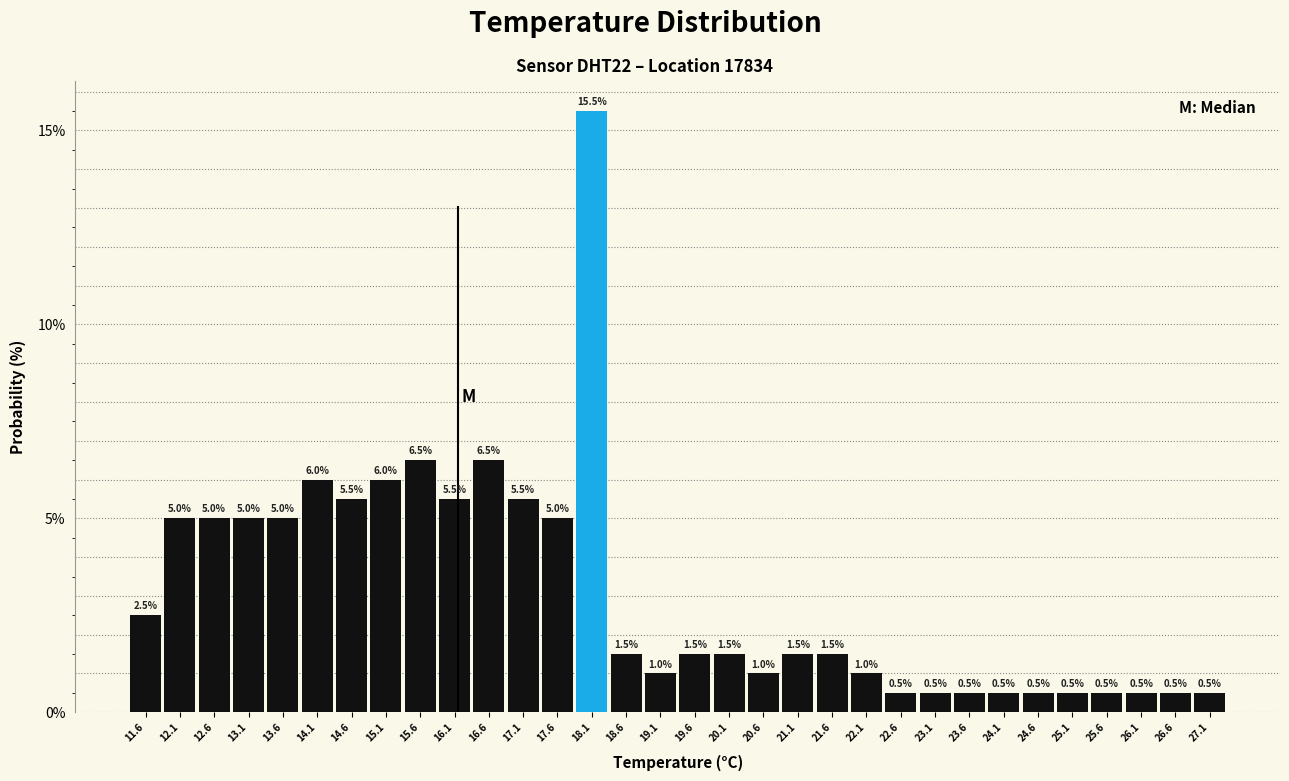

Which range on the x-axis has the tallest bar?

17.85 to 18.35